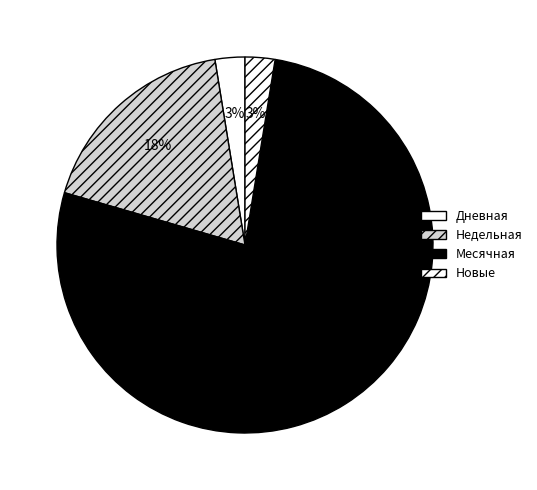

Count the number of slices in the pie.

4